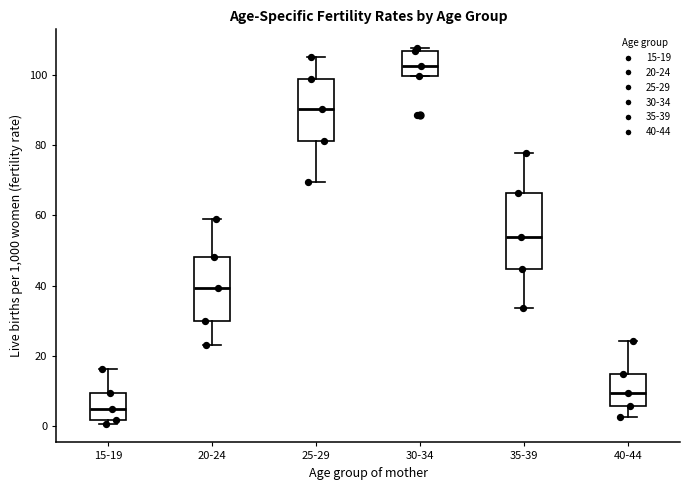

Reading left to right, transcribe this box plot: for each box, give where its median line is, the range the box spans, and where its two whiskers end, as read against the y-axis. The values are not printed on the chart, so give them approximately, as read against the axis.

15-19: median 4, box 2 to 10, whiskers 0 to 16
20-24: median 40, box 30 to 48, whiskers 24 to 58
25-29: median 90, box 82 to 98, whiskers 70 to 104
30-34: median 102, box 100 to 106, whiskers 100 to 108
35-39: median 54, box 44 to 66, whiskers 34 to 78
40-44: median 10, box 6 to 14, whiskers 2 to 24